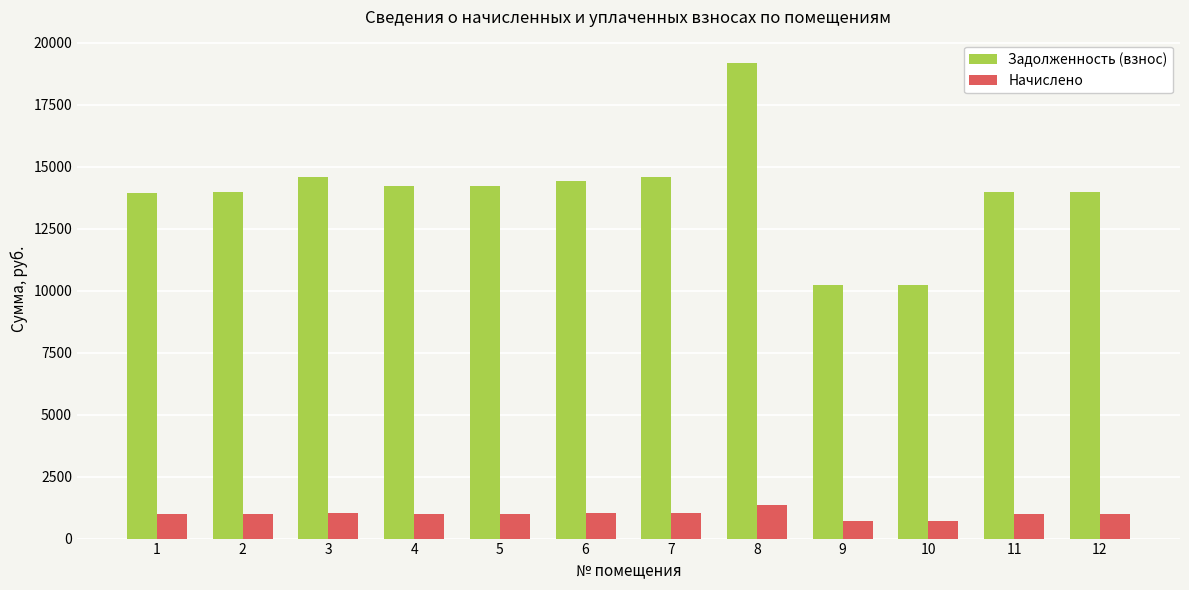

What is the sum of the Задолженность (взнос) values at 11 and 3?

28582.2